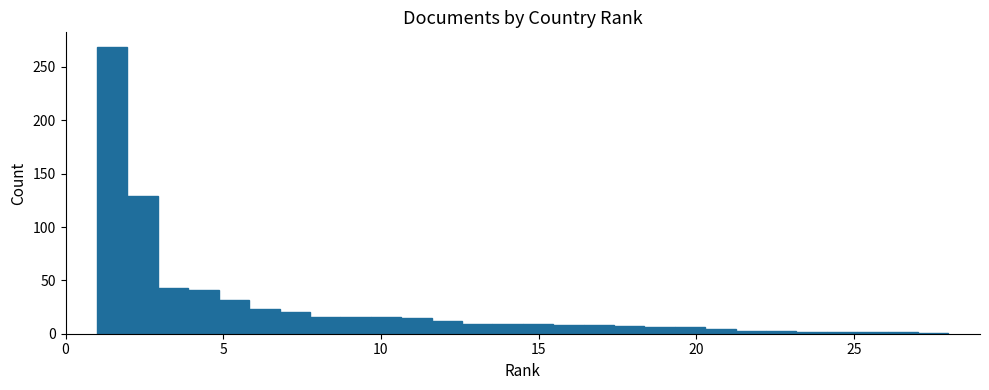

Read against the x-axis, roughly where is the centre of the tallest bar?

1.5